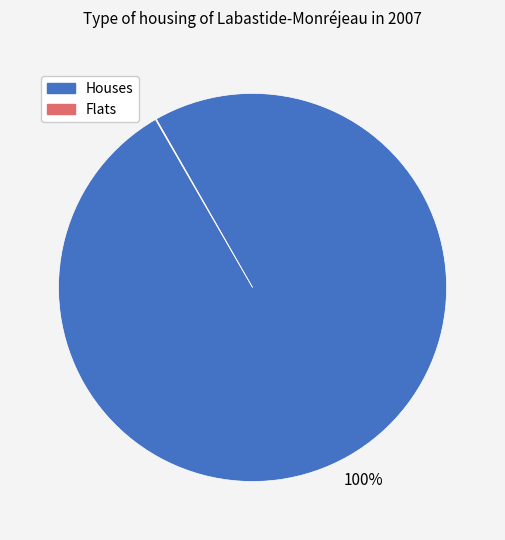

The Houses slice represents 89% of the pie. True or false?

False